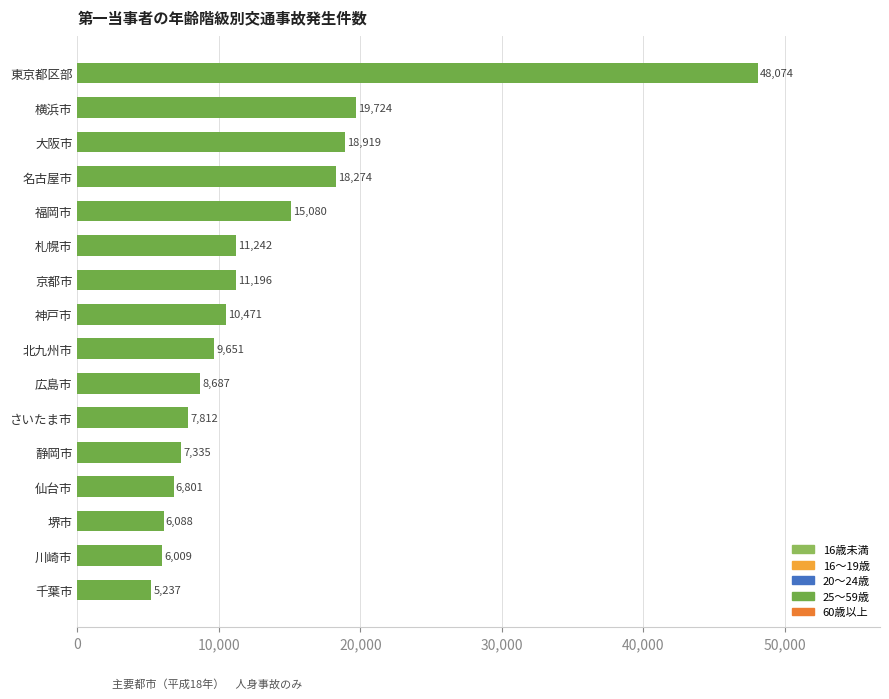

At which label is the value closest to 26655?

横浜市